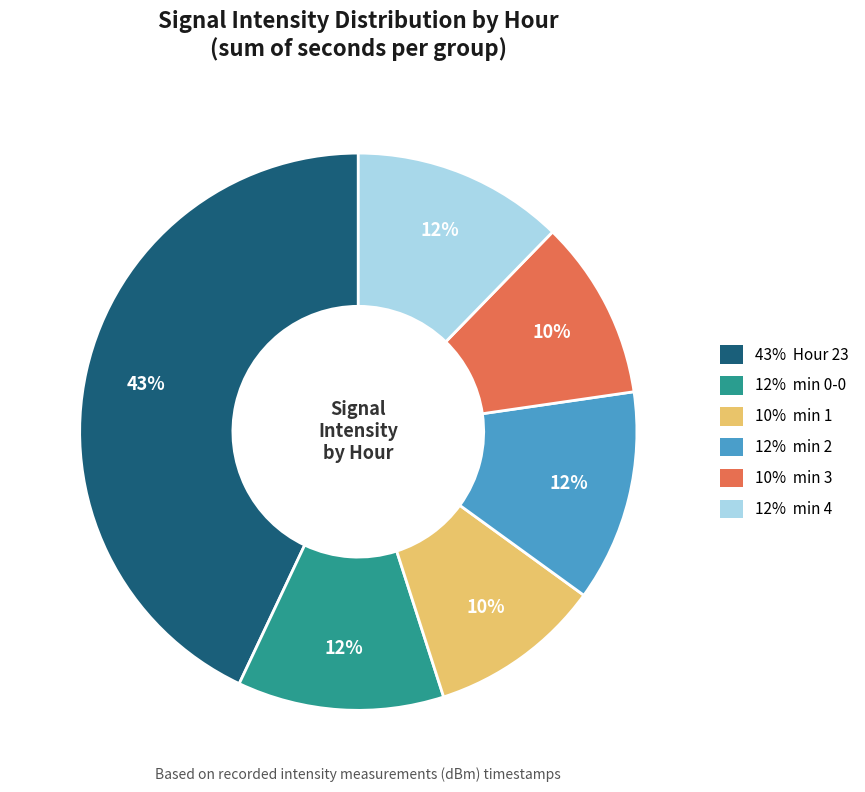

To the nearest percent, what is the average slice percentage?

17%